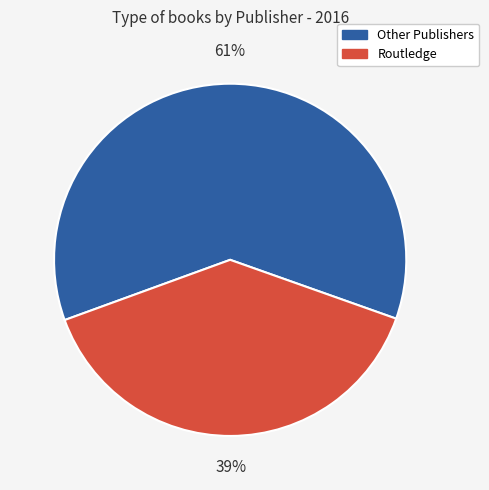

To the nearest percent, what is the average slice percentage?

50%